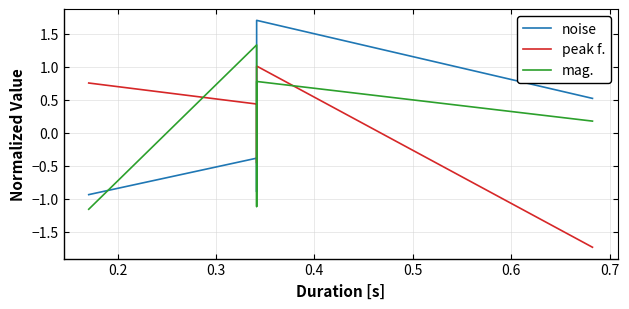

At how many categories does at least one series exceed 0?

4